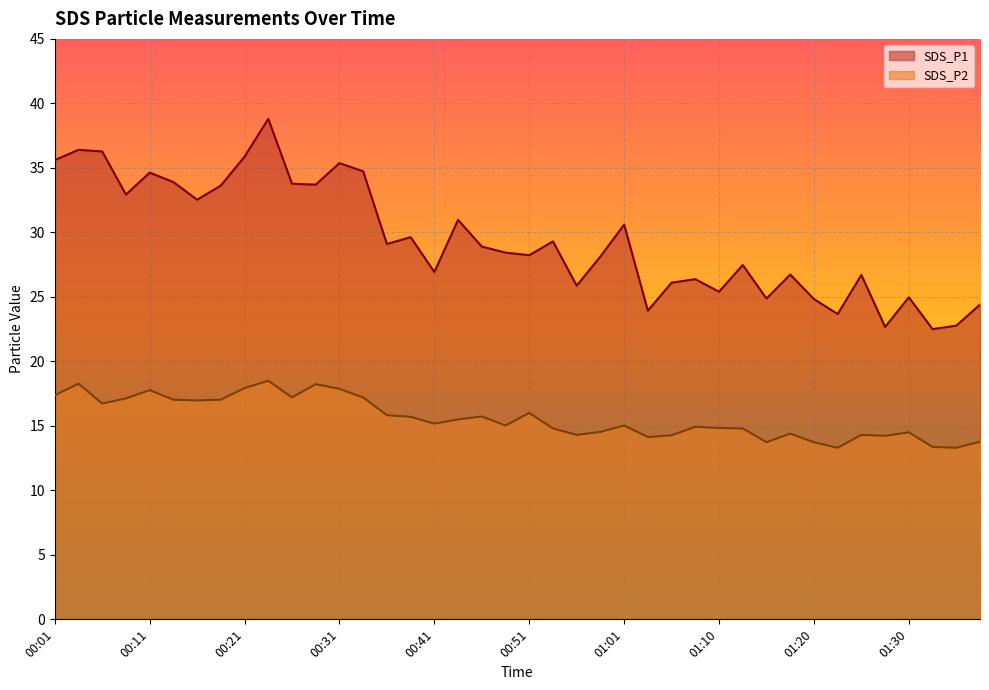

What is the difference between the SDS_P1 values at 00:51 and 01:28?

5.6